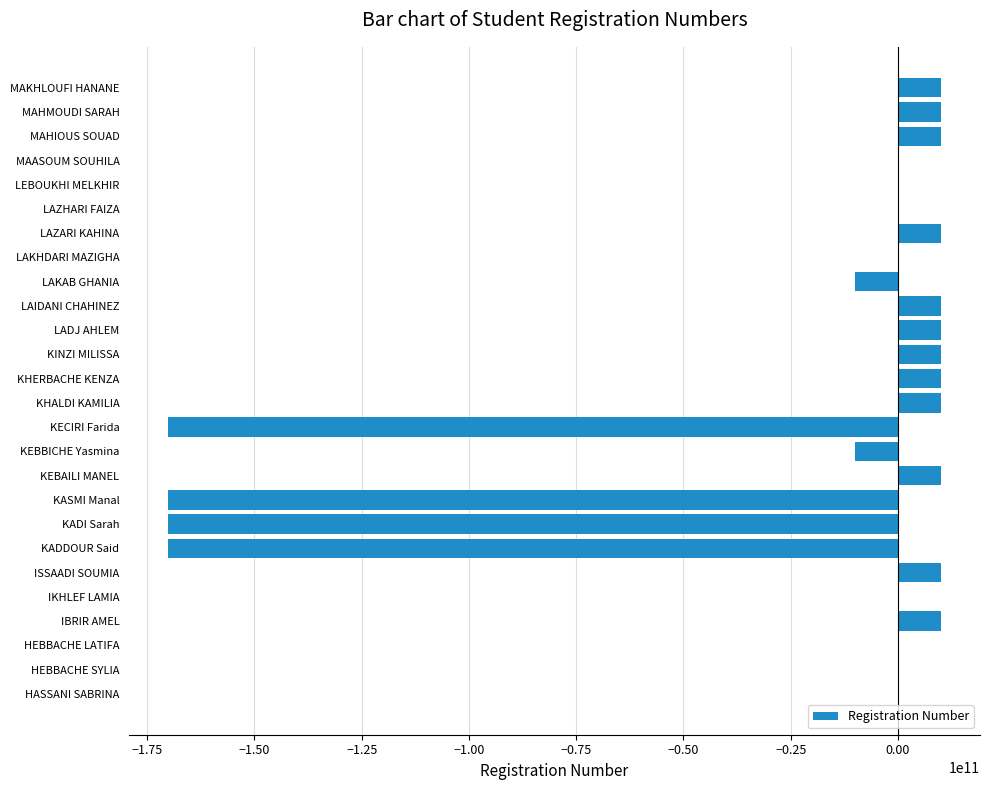

What is the greatest value displayed?

10102048328